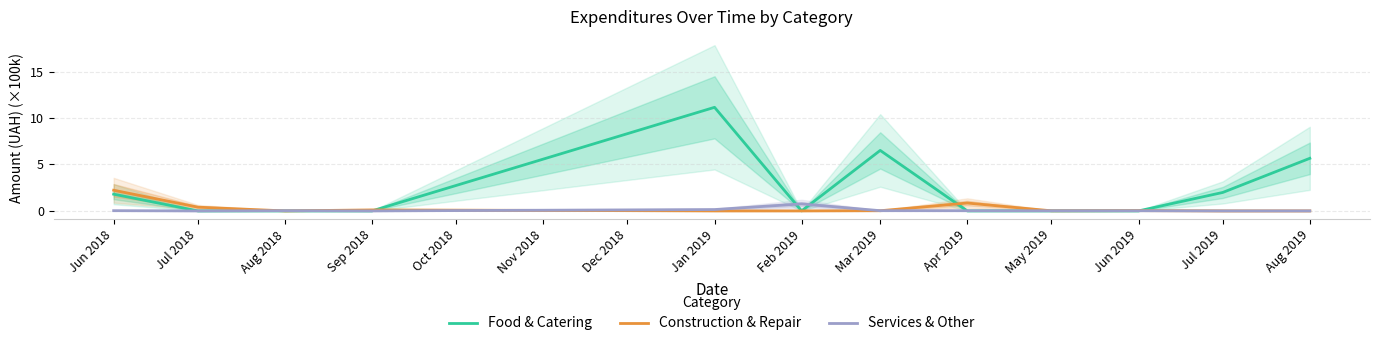

Where is the first local minimum for Construction & Repair?

Aug 2018